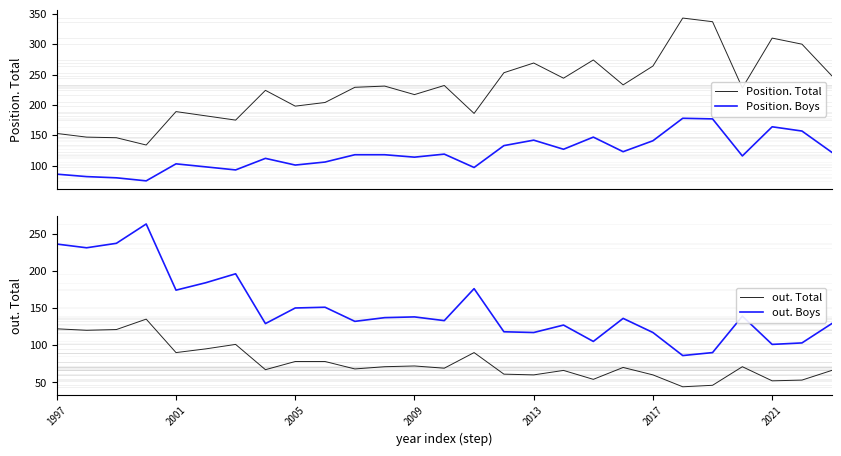

Which series has the largest total across all categories?

Position. Total